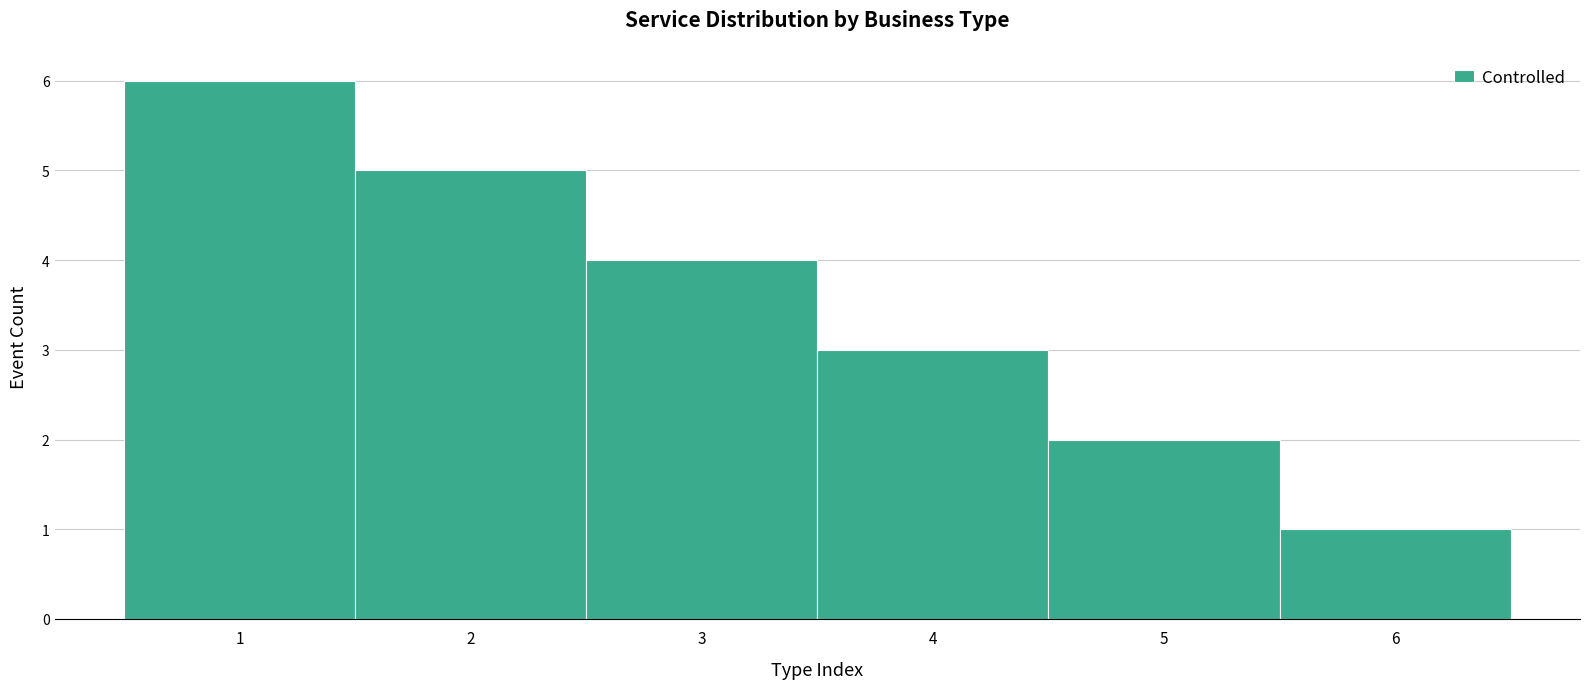

How tall is the bar that spans 0.5 to 1.5 on the x-axis? The values are not printed on the chart, so give them approximately, as read against the axis.

6